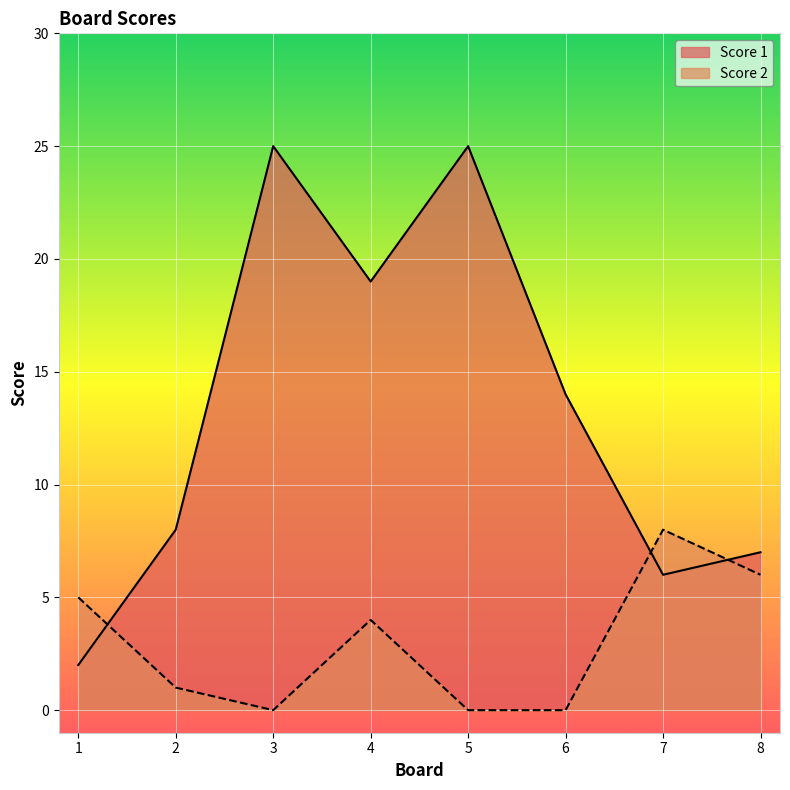

True or false: Score 2 and Score 1 cross at least once.

True